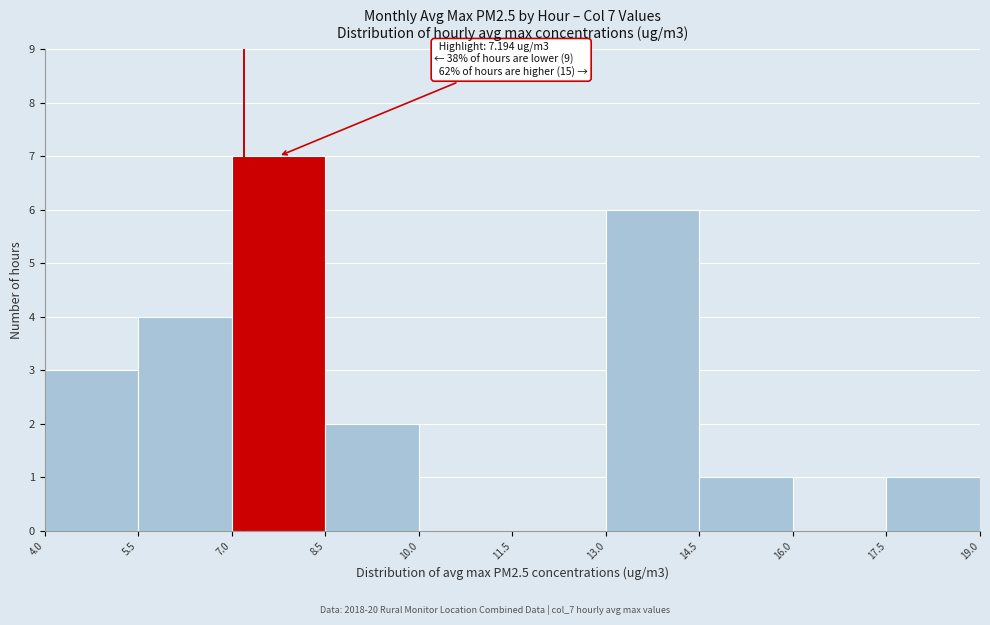

Which range on the x-axis has the tallest bar?

7.0 to 8.5